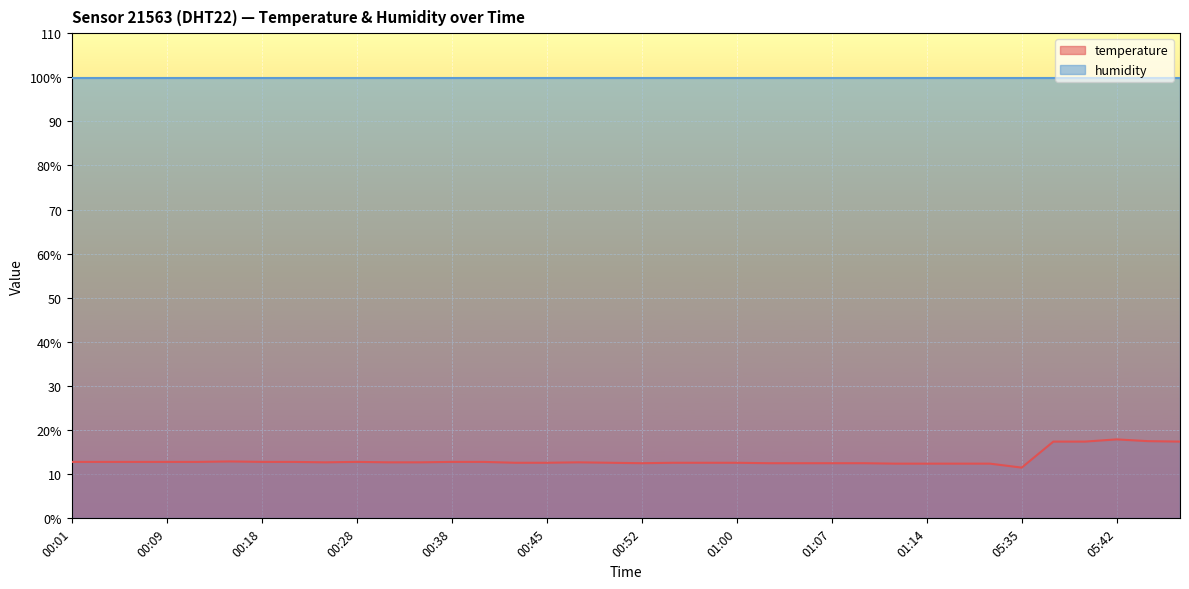

Approximately how many times larger is the value at 01:07 compared to 00:47?

1.0